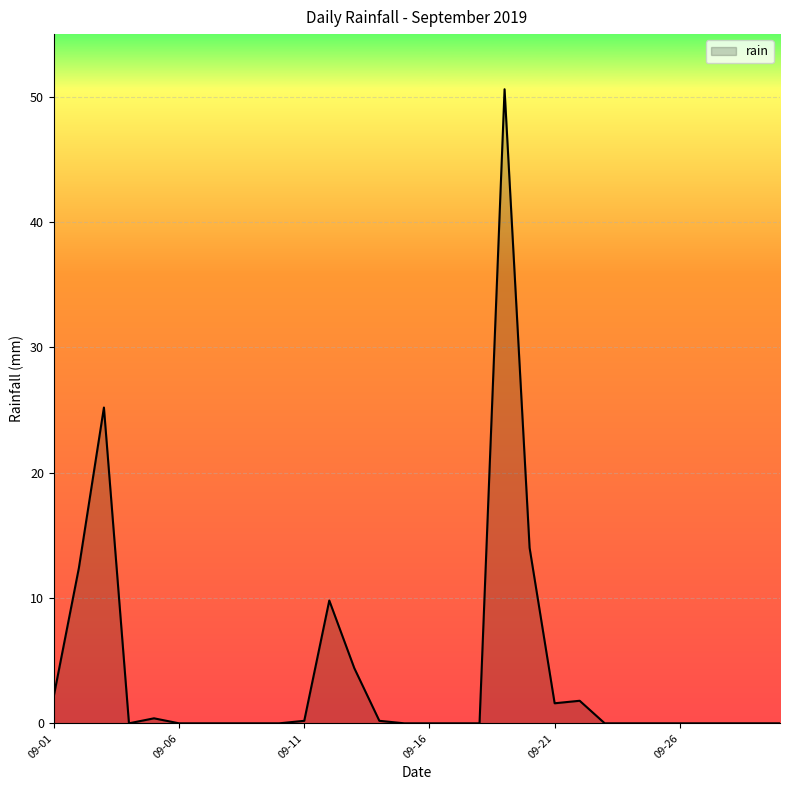

Reading right to left, what are all the values shown in this chart?

0.0	0.0	0.0	0.0	0.0	0.0	0.0	0.0	1.8	1.6	14.0	50.6	0.0	0.0	0.0	0.0	0.2	4.4	9.8	0.2	0.0	0.0	0.0	0.0	0.0	0.4	0.0	25.2	12.4	2.2